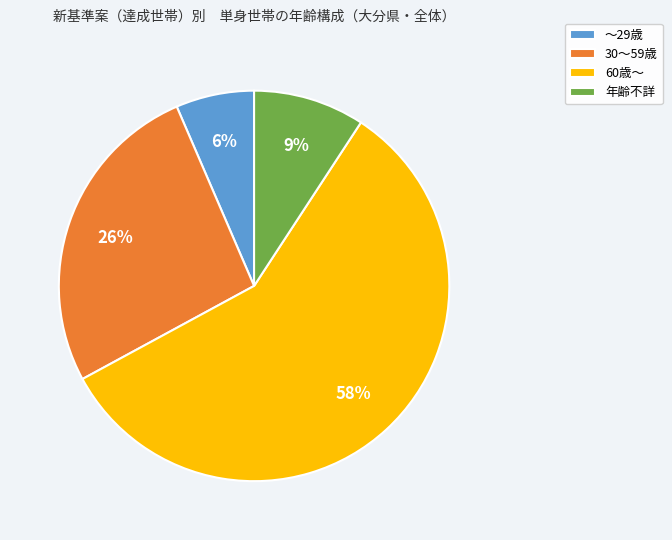

To the nearest percent, what is the average slice percentage?

25%